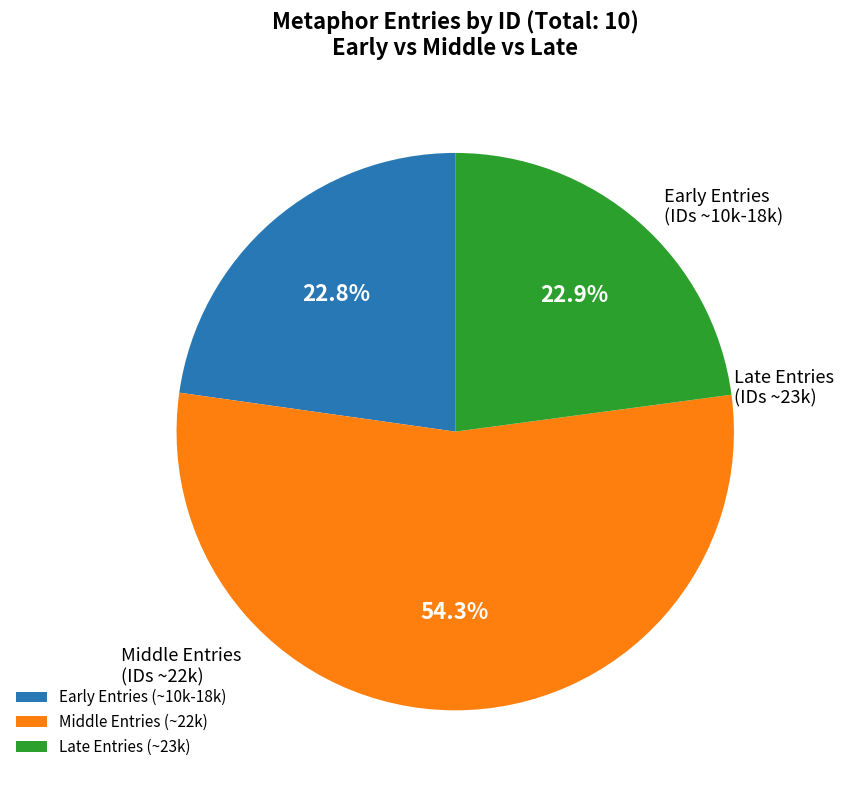

Is the sum of Late Entries (~23k) and Middle Entries (~22k) greater than half?

Yes